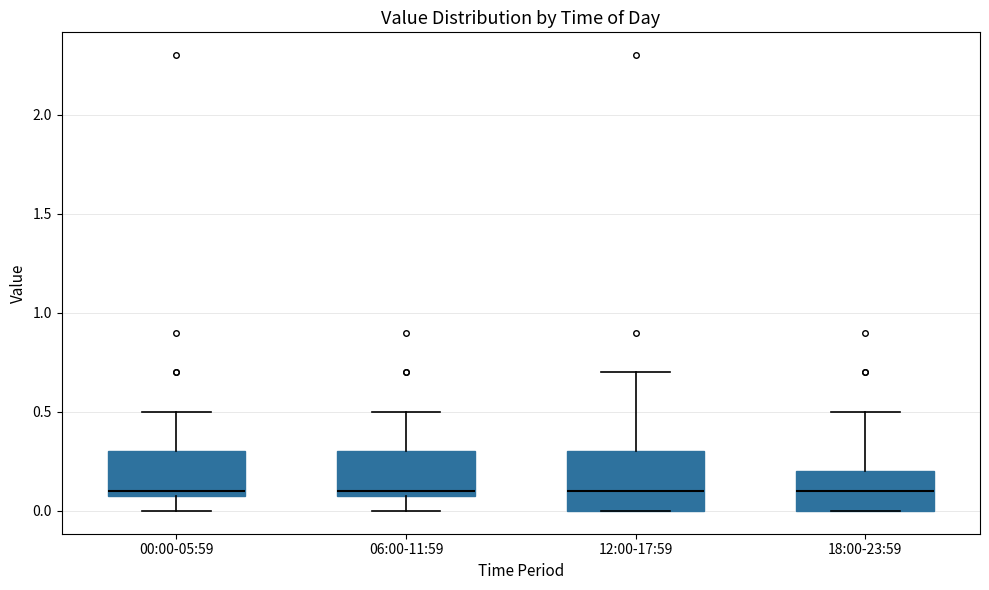

Where is the upper edge of the box for 06:00-11:59 on the y-axis? The values are not printed on the chart, so give them approximately, as read against the axis.

0.3